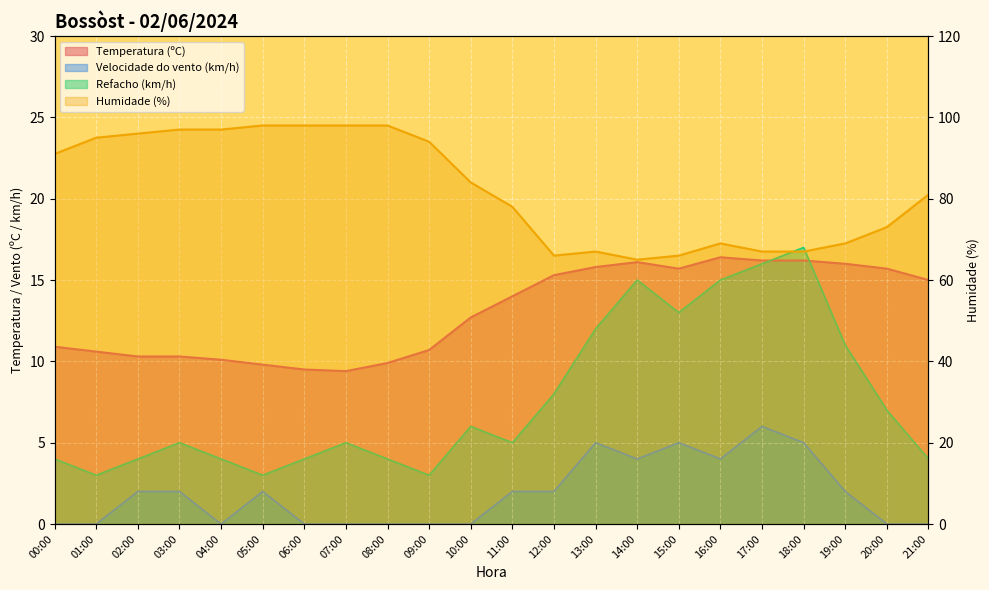

The value of Velocidade do vento (km/h) at 12:00 is 0.5. True or false?

False